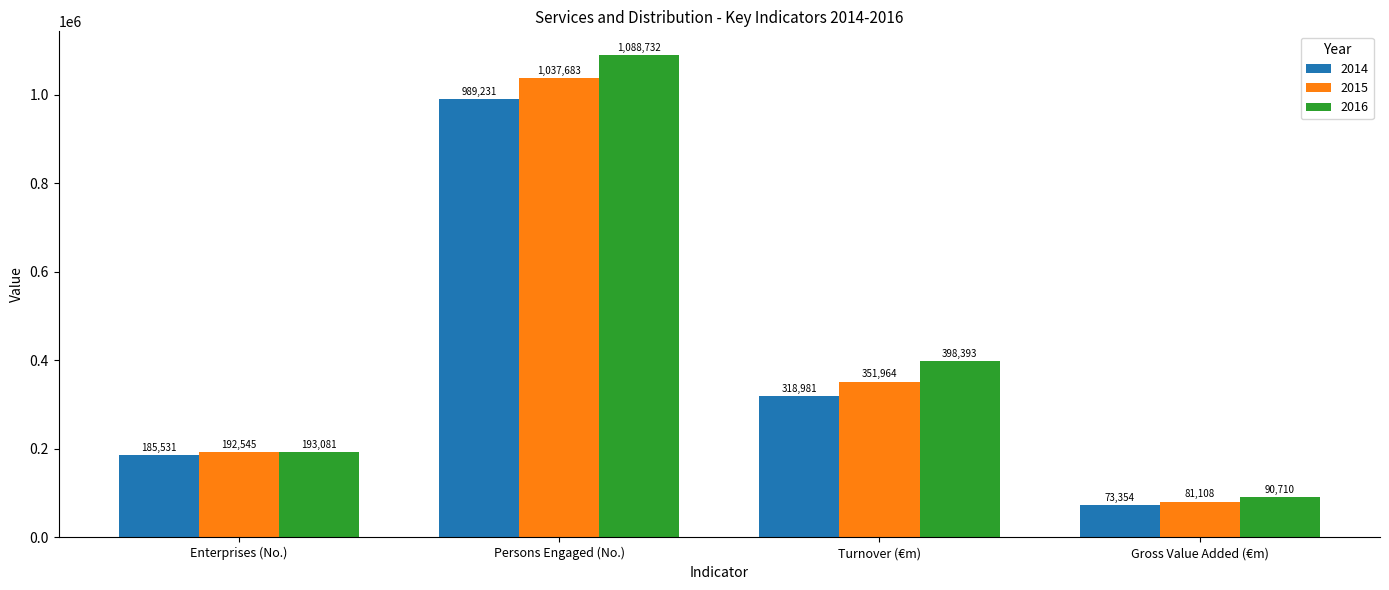

The value of 2015 at Gross Value Added (€m) is 81108. True or false?

True